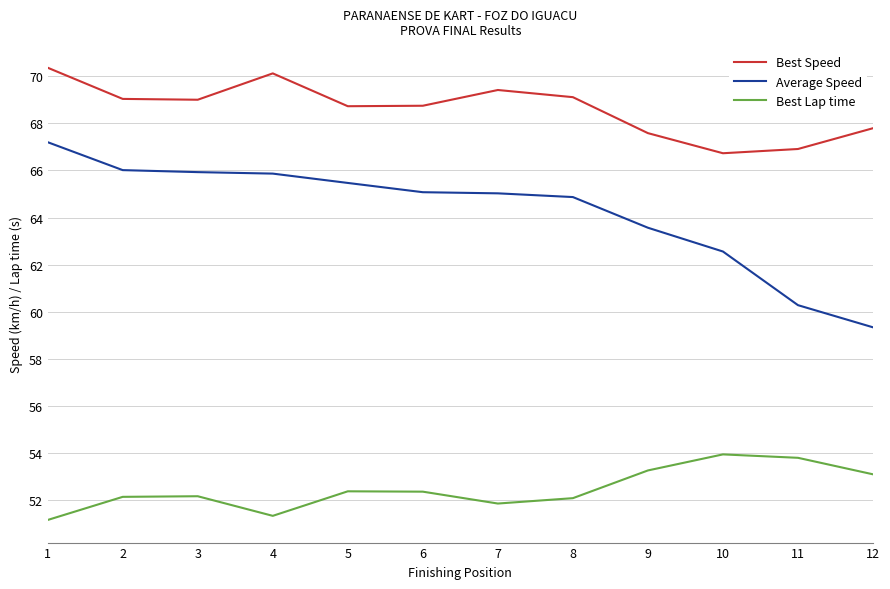

Does the chart have visible grid lines?

Yes